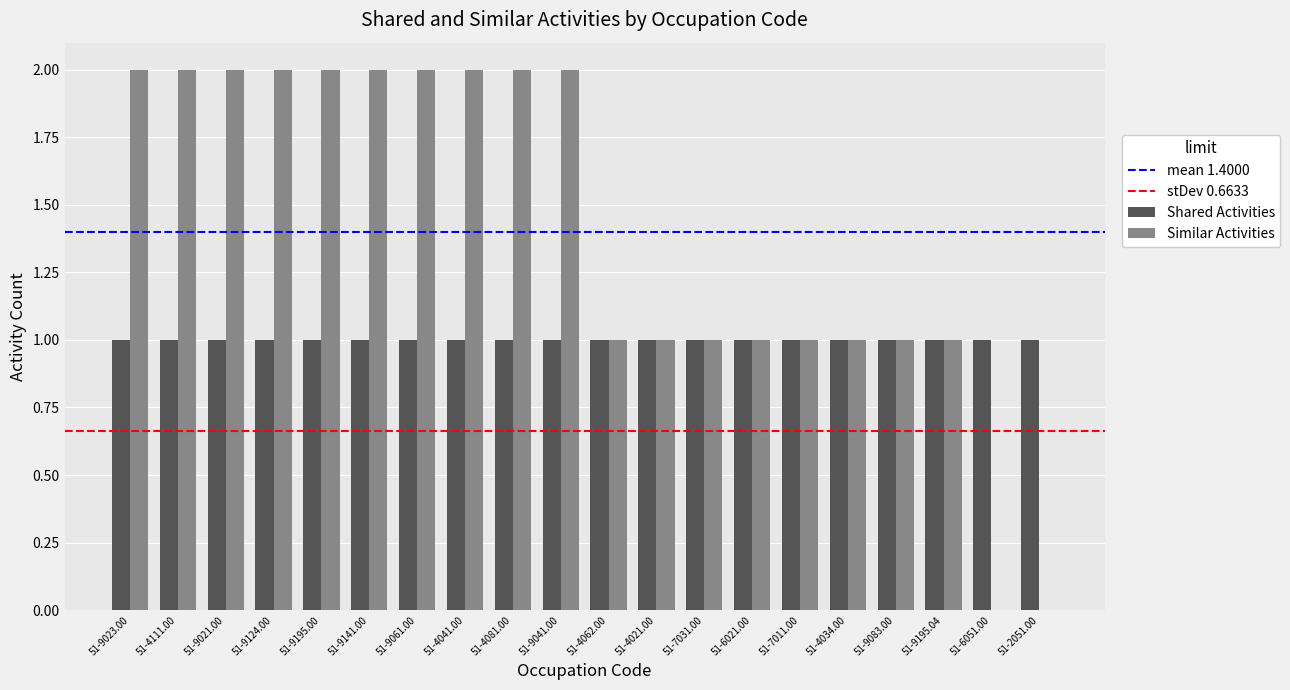

How many groups of bars are there?

20